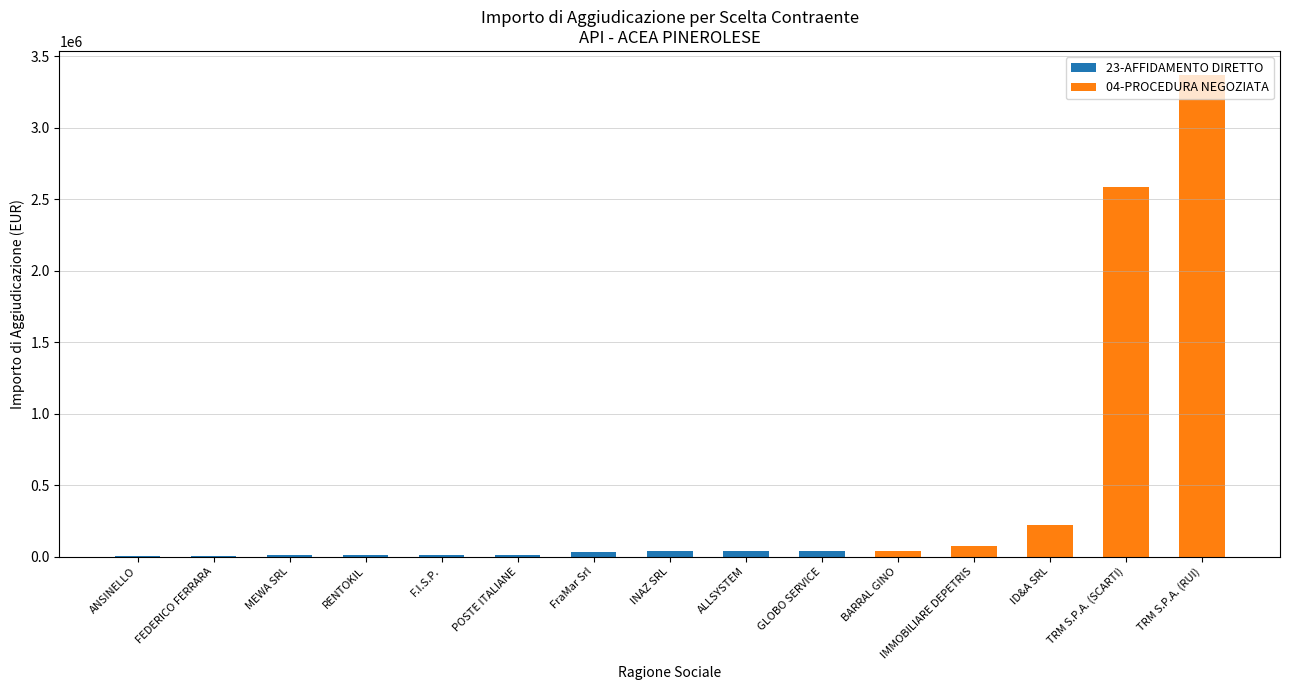

At which category is the sum across all series the highest?

TRM S.P.A. (RUI)